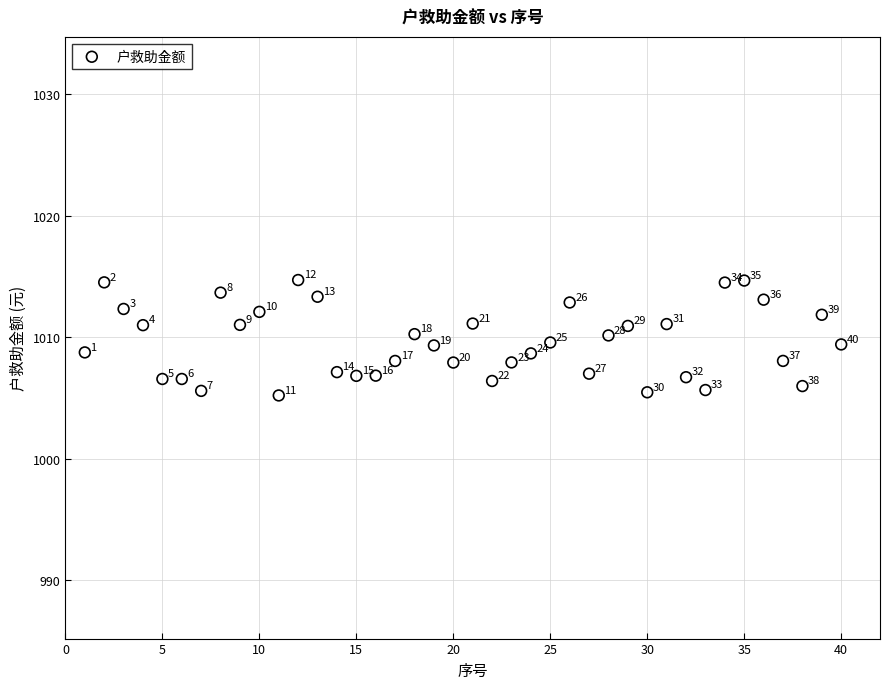

What Y value in the scatter plot is closest to 1009?

1008.7